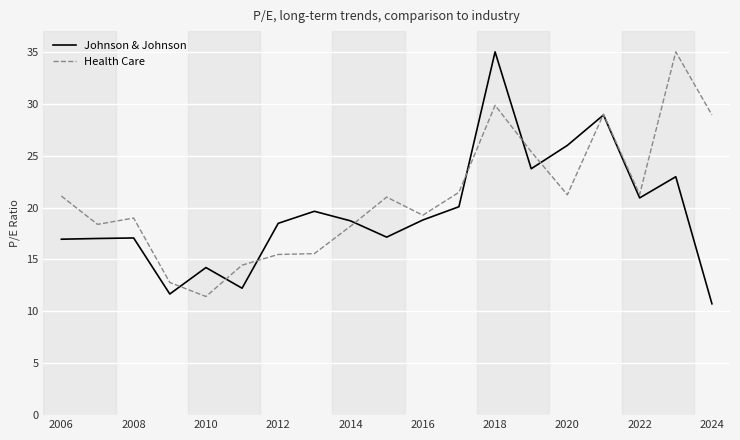

List the series in order of their overall mean, highest first.

Health Care, Johnson & Johnson